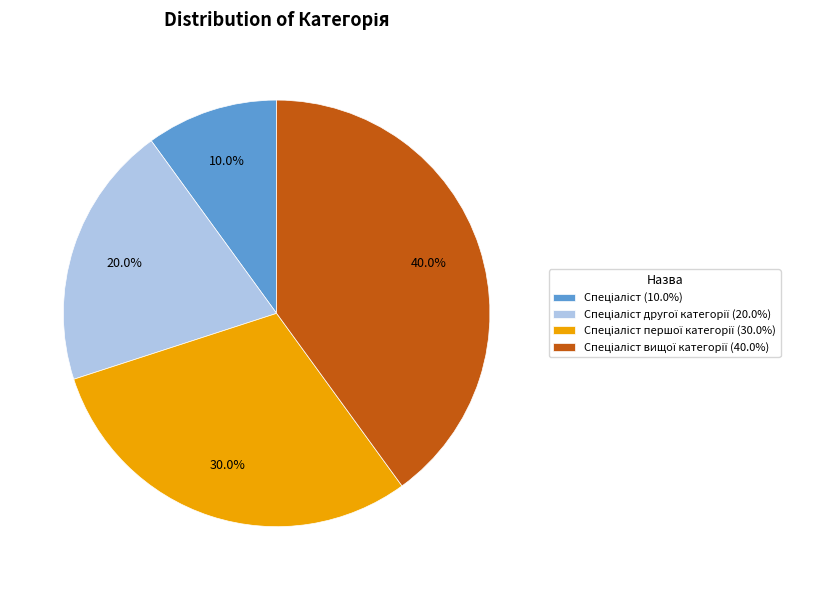

Rank the categories by value from highest to lowest.

Спеціаліст вищої категорії, Спеціаліст першої категорії, Спеціаліст другої категорії, Спеціаліст